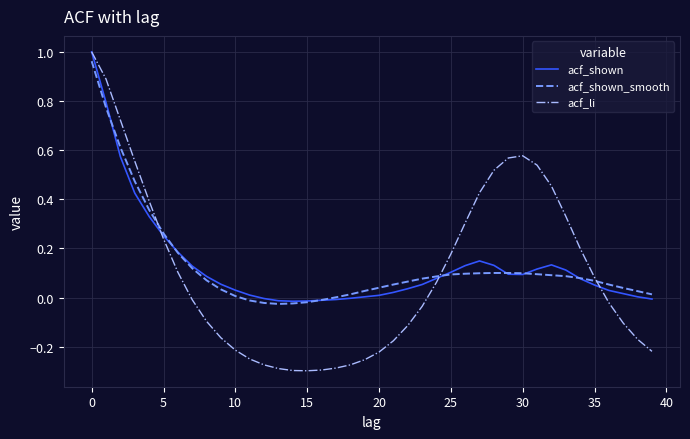

Which series has the largest range (max minus min)?

acf_li